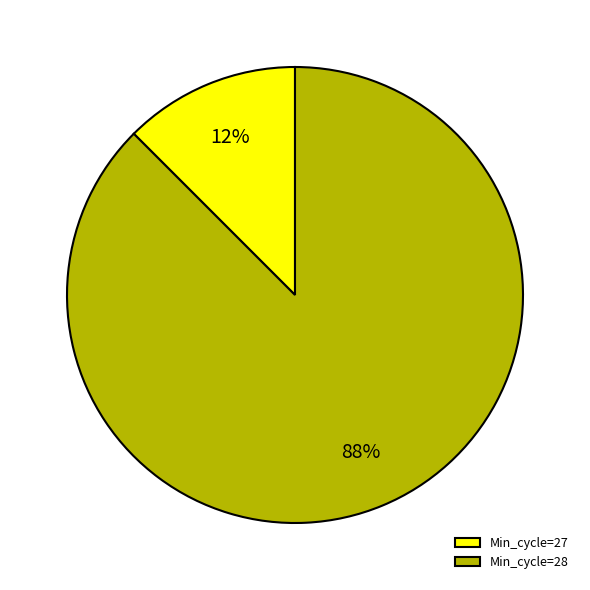

Which has a higher value, Min_cycle=27 or Min_cycle=28?

Min_cycle=28